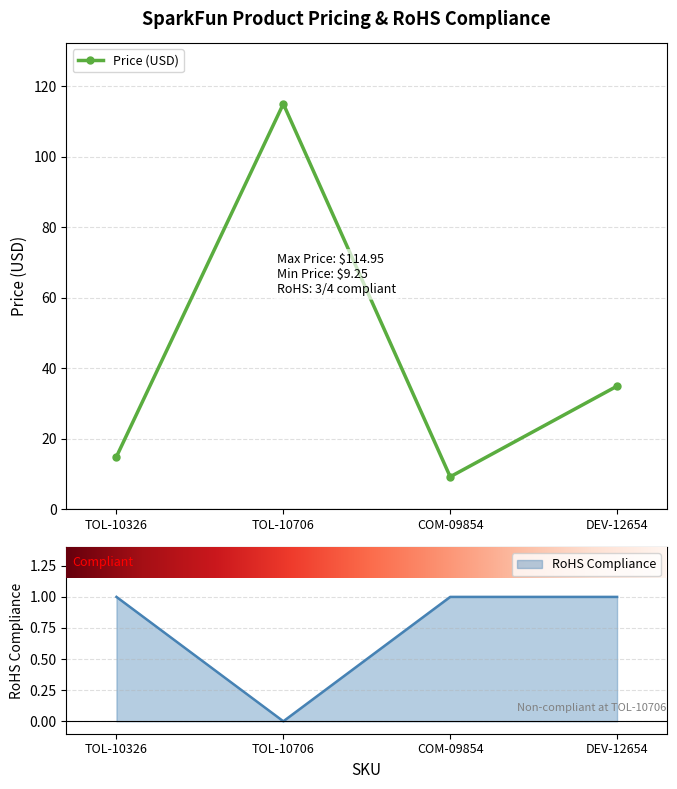

What are all the series names shown in the legend?

Price (USD), RoHS Compliance